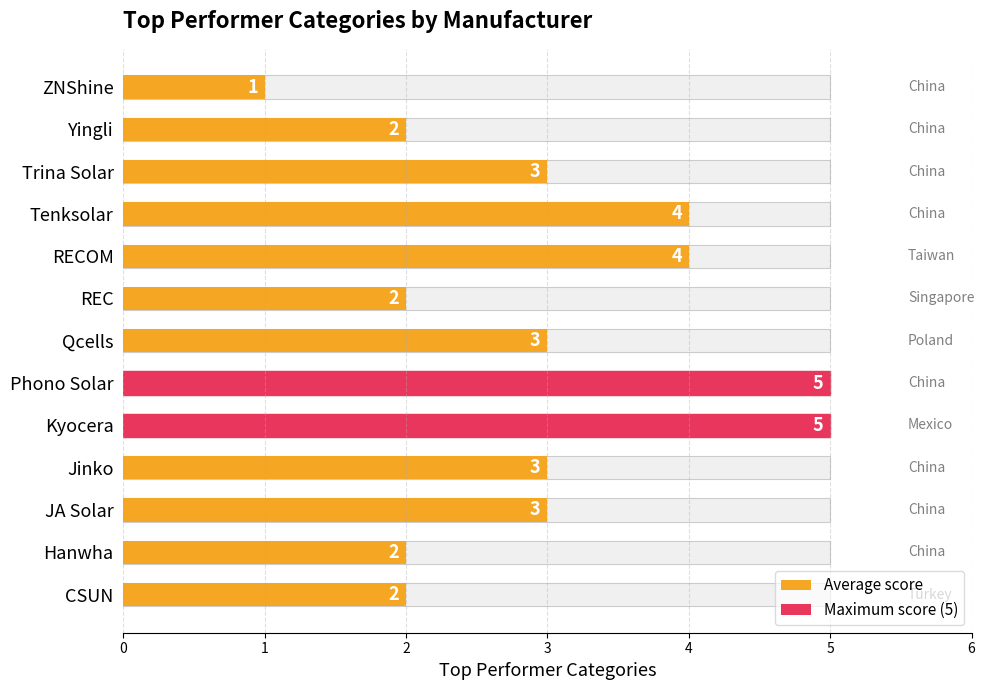

How many categories are shown in the chart?

13